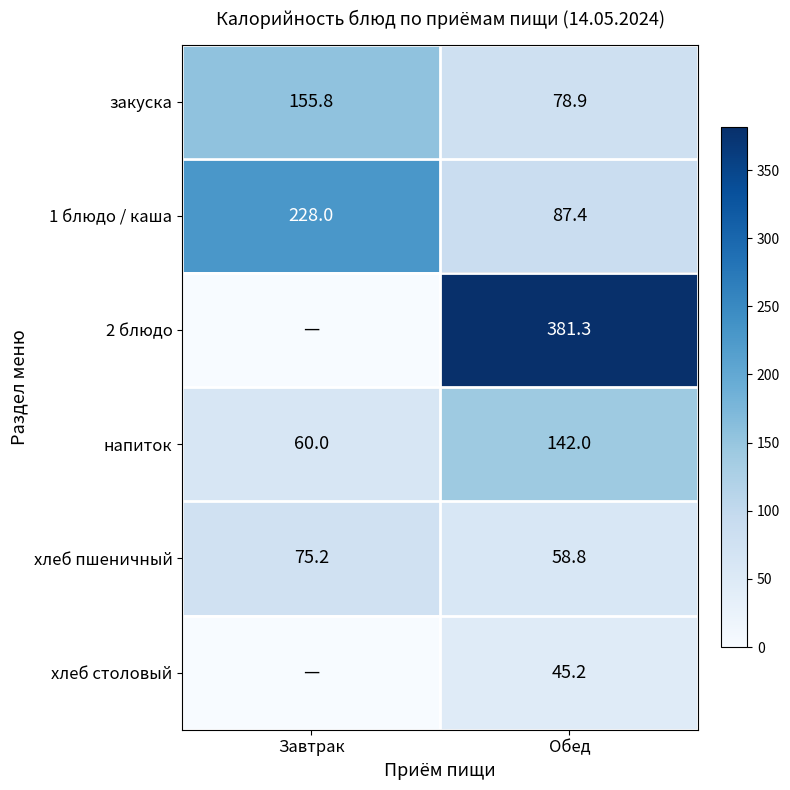

How many напиток values are between 60 and 142?

2